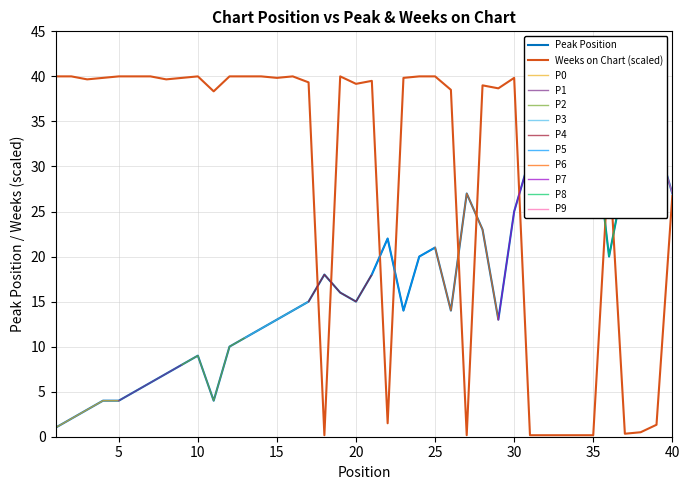

At which label does Peak Position first exceed 15?

18